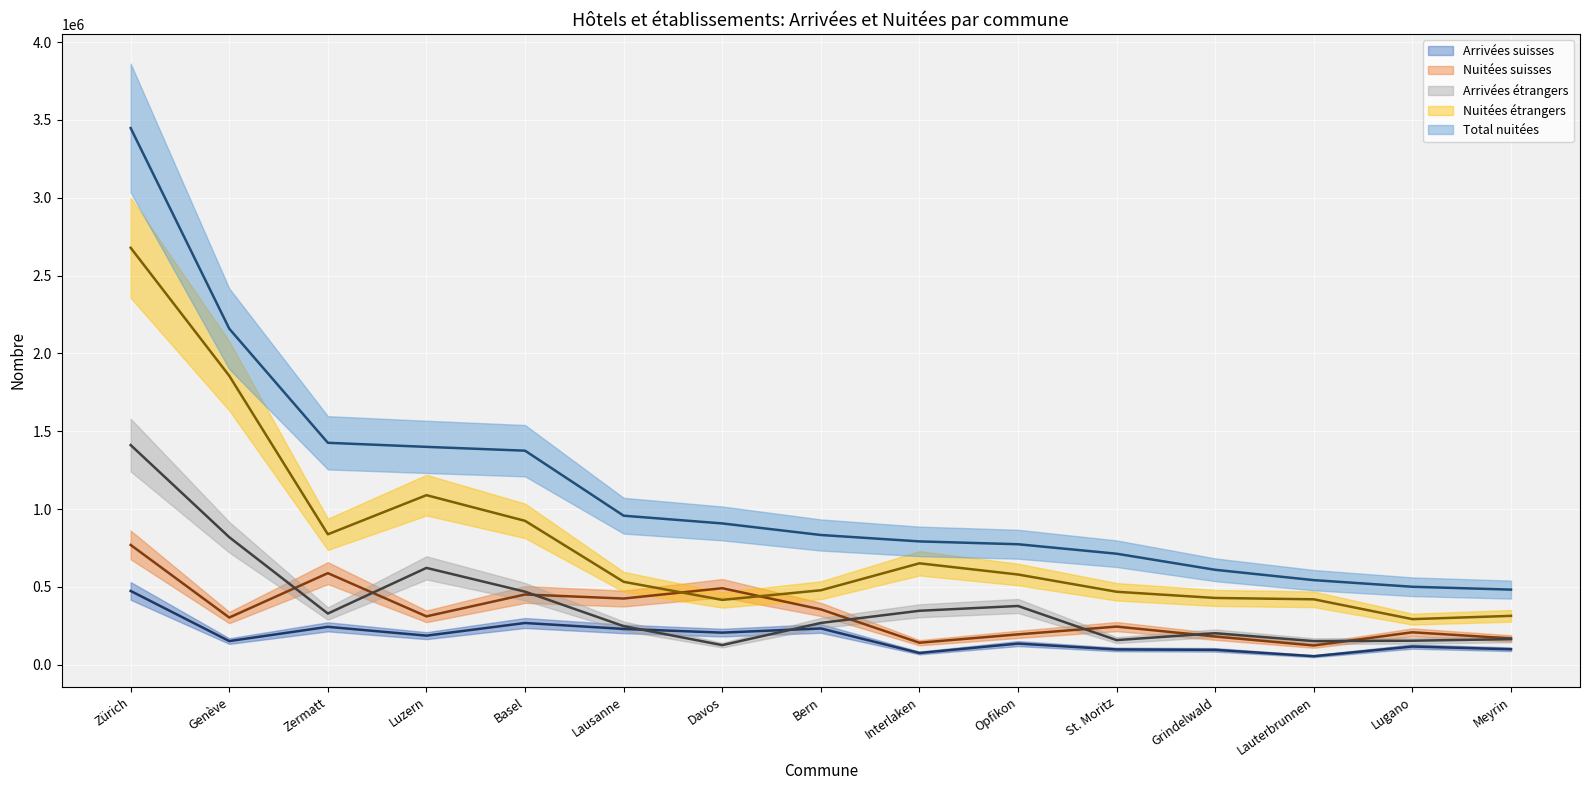

Rank the categories by Total nuitées value from lowest to highest.

Meyrin, Lugano, Lauterbrunnen, Grindelwald, St. Moritz, Opfikon, Interlaken, Bern, Davos, Lausanne, Basel, Luzern, Zermatt, Genève, Zürich